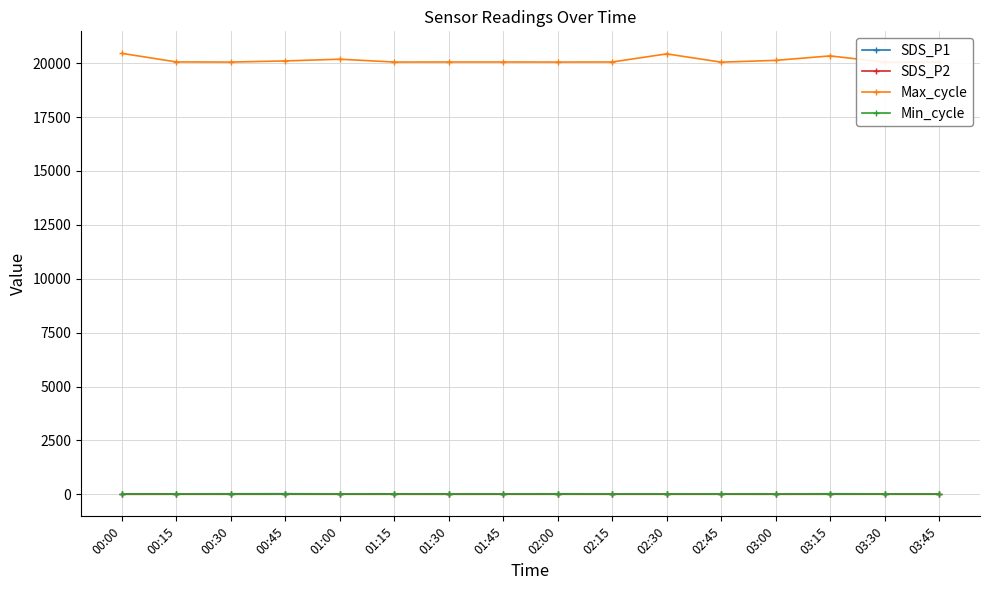

What are all the series names shown in the legend?

SDS_P1, SDS_P2, Max_cycle, Min_cycle